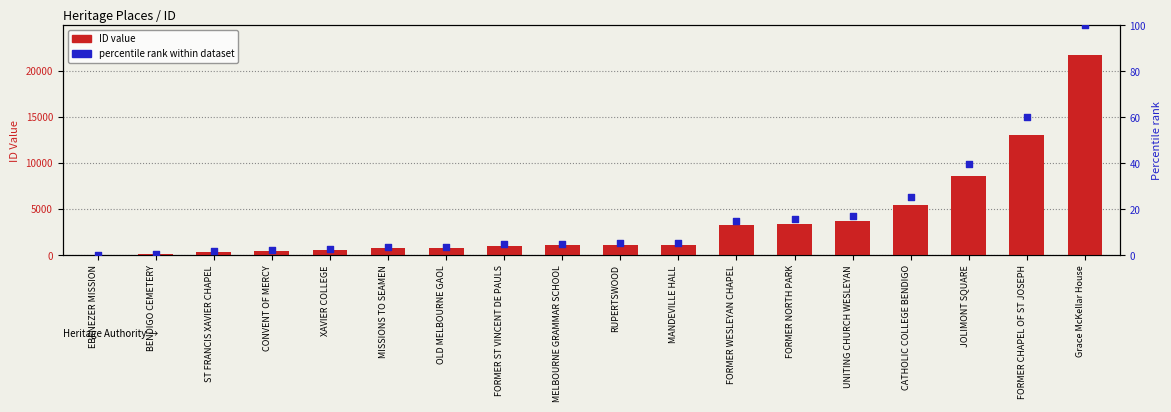

Which series has the widest spread of Y values?

ID value